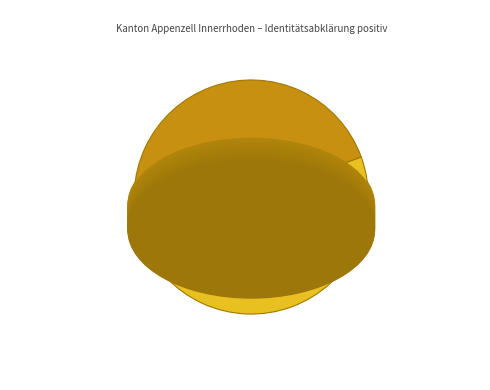

Rank the categories by value from lowest to highest.

Subsahara, Amerika, Asien, Europa, Ozeanien, Nordafrika, Tunesien